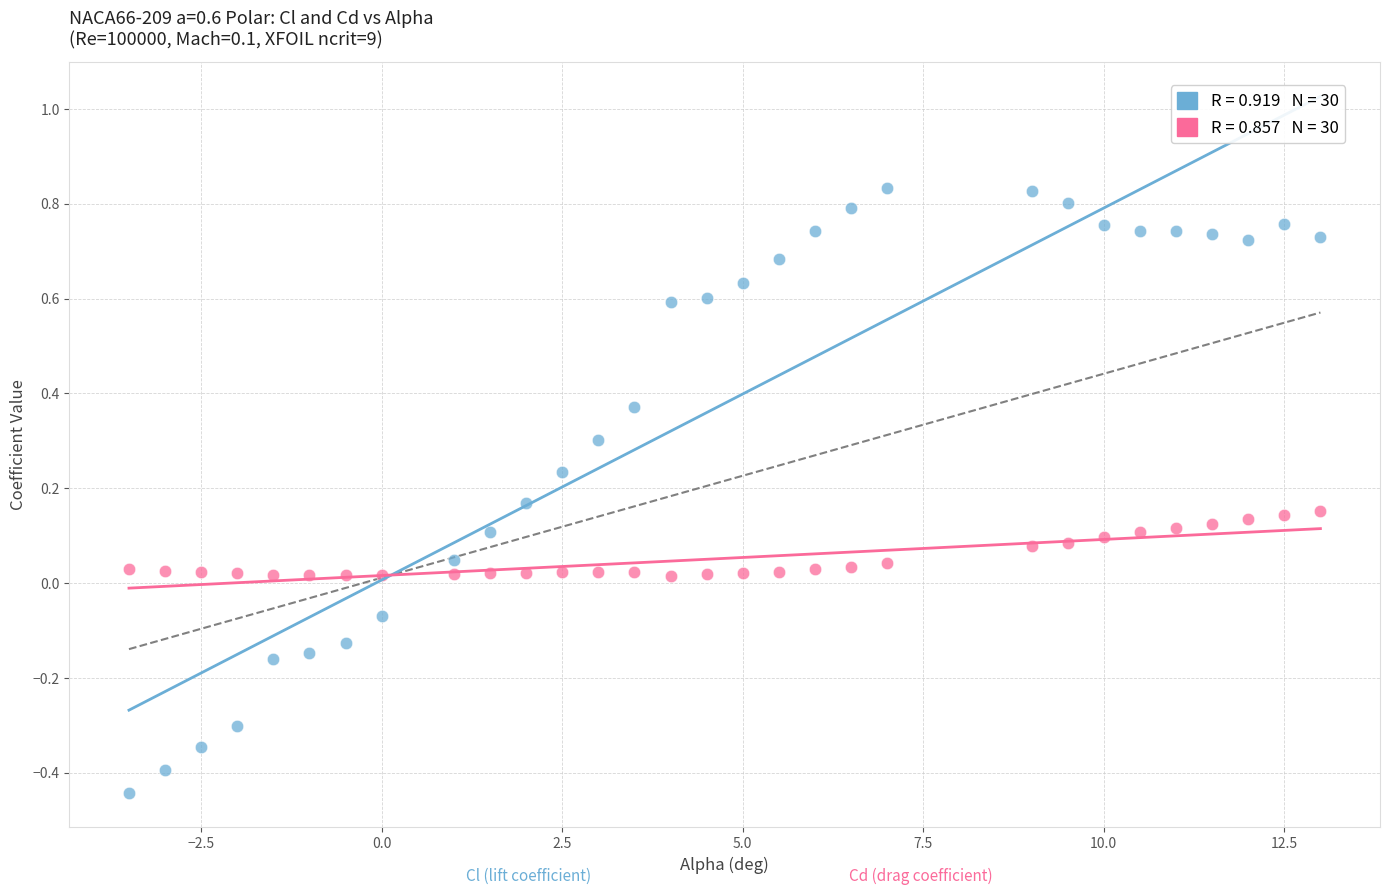

Across all data points, what is the range of Y values (max minus min)?

1.3